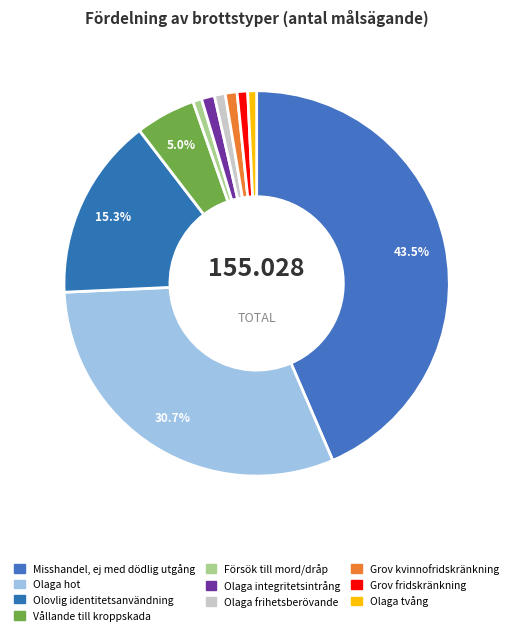

To the nearest percent, what is the average slice percentage?

10%